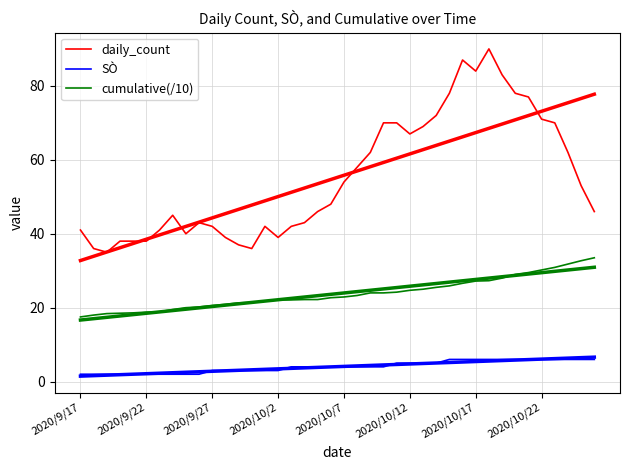

Reading left to right, what are all the values shown in this chart?

daily_count: 41.0	36.0	35.0	38.0	38.0	38.0	41.0	45.0	40.0	43.0	42.0	39.0	37.0	36.0	42.0	39.0	42.0	43.0	46.0	48.0	54.0	58.0	62.0	70.0	70.0	67.0	69.0	72.0	78.0	87.0	84.0	90.0	83.0	78.0	77.0	71.0	70.0	62.0	53.0	46.0
SÒ: 2.0	2.0	2.0	2.0	2.0	2.0	2.0	2.0	2.0	2.0	3.0	3.0	3.0	3.0	3.0	3.0	4.0	4.0	4.0	4.0	4.0	4.0	4.0	4.0	5.0	5.0	5.0	5.0	6.0	6.0	6.0	6.0	6.0	6.0	6.0	6.0	6.0	6.0	6.0	6.0
cumulative(/10): 17.5	18.0	18.4	18.5	18.6	18.8	18.9	19.5	20.0	20.2	20.6	20.9	21.3	21.4	21.8	22.1	22.1	22.2	22.2	22.7	22.9	23.3	24.0	24.0	24.2	24.7	25.0	25.5	25.9	26.6	27.2	27.3	28.0	29.0	29.5	30.2	30.9	31.8	32.7	33.5